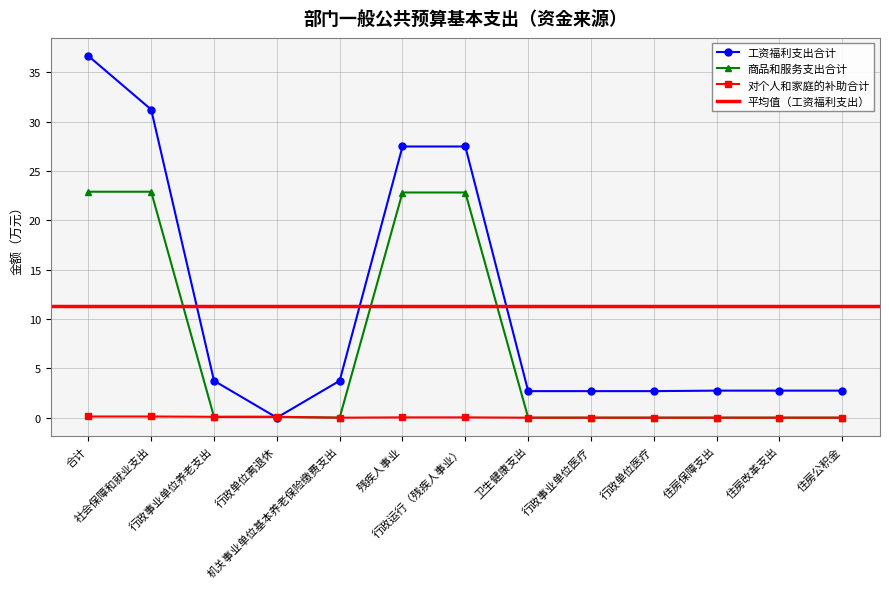

How many positive values does the 工资福利支出合计 series have?

12